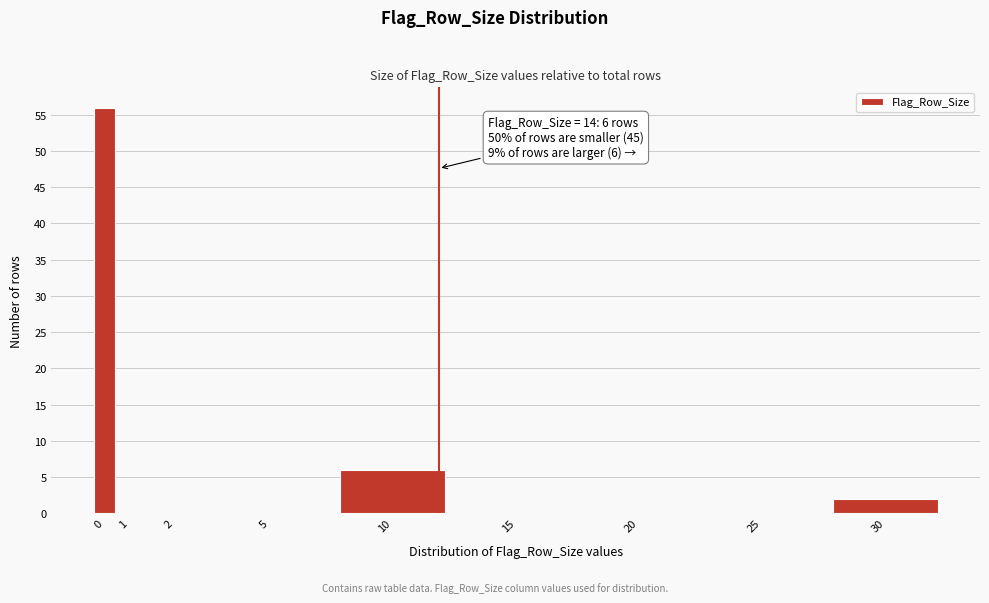

Reading left to right, list all the values displayed in this chart.

0=56	1=0	2=0	5=0	10=6	15=0	20=0	25=0	30=2